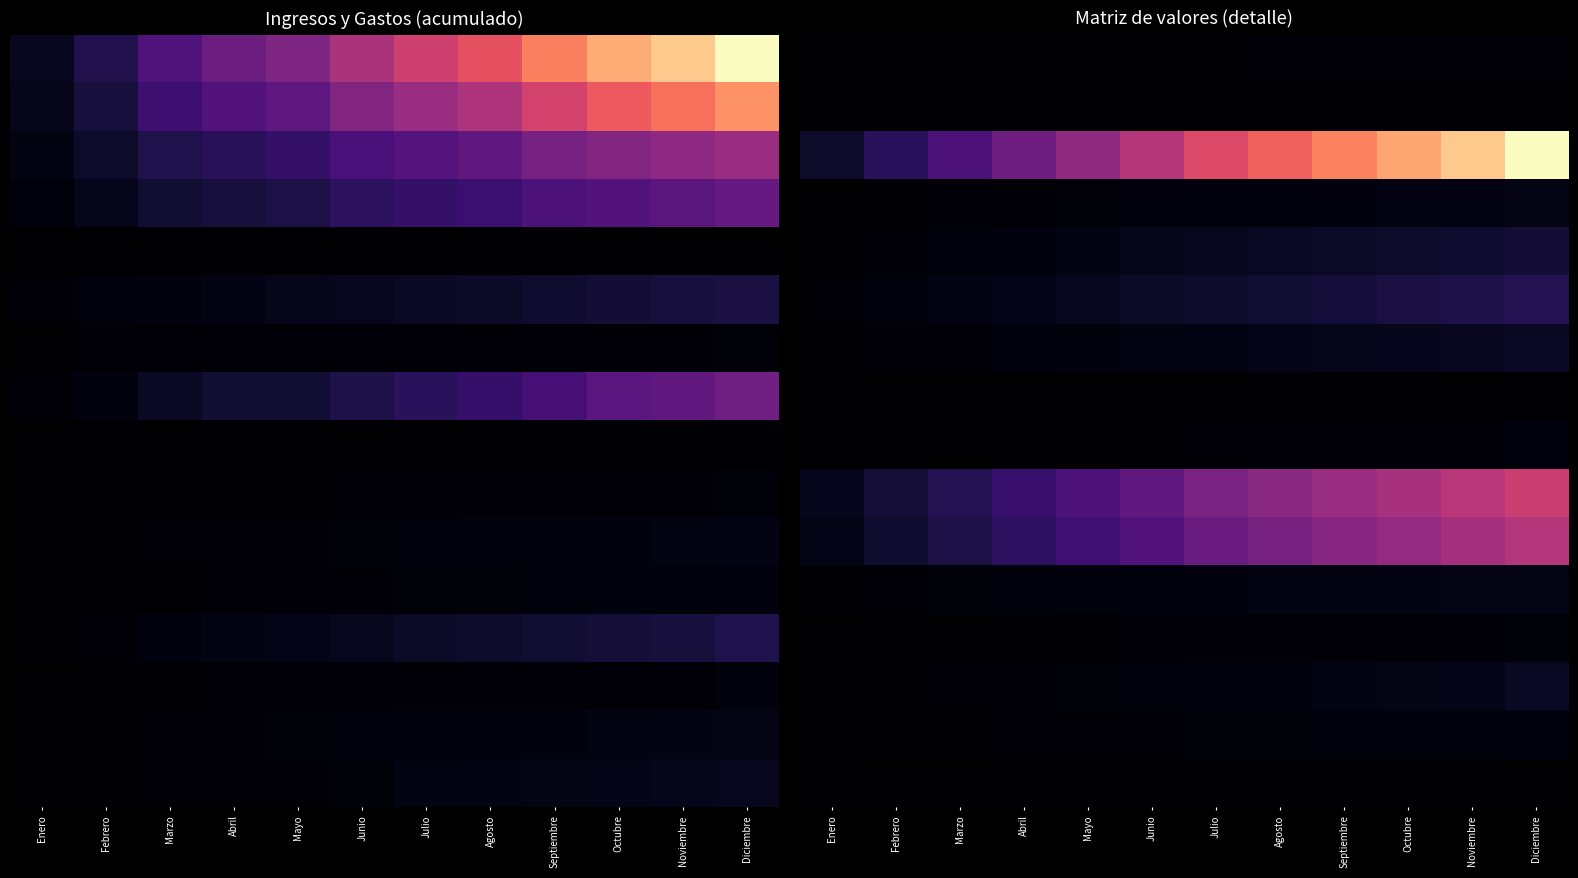

Which category has the highest value across all series?

Diciembre